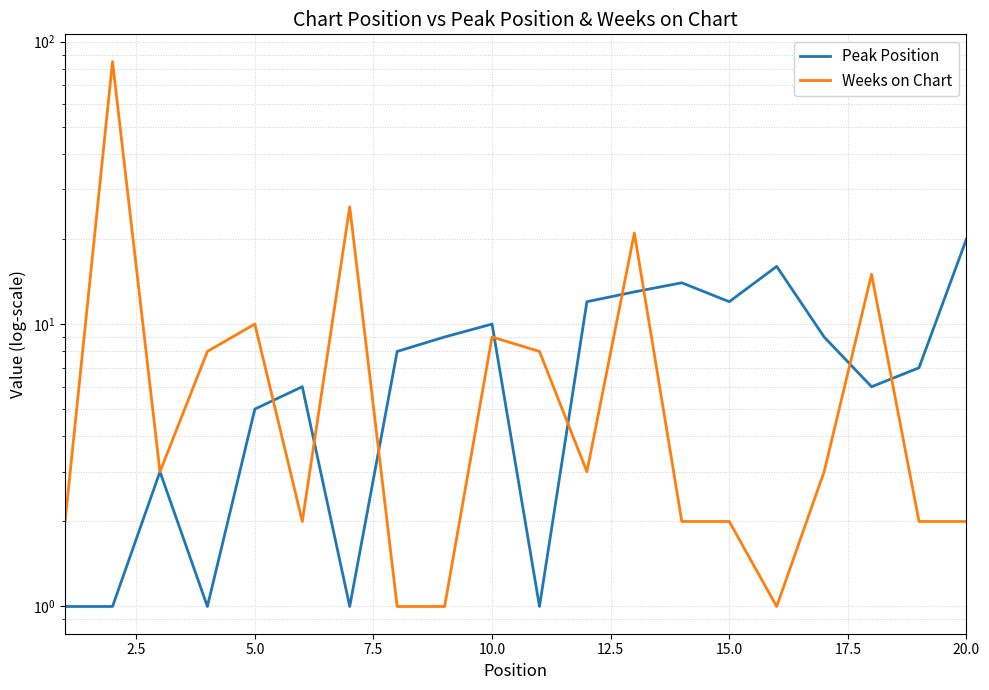

What is the minimum value for Weeks on Chart?

1